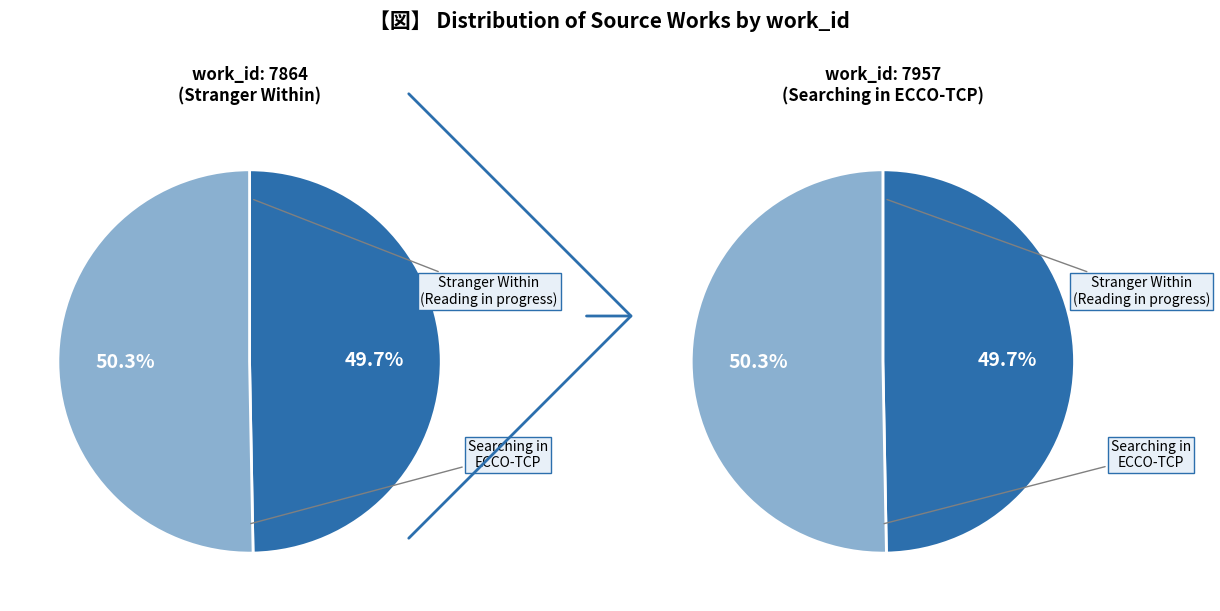

Count the number of slices in the pie.

2